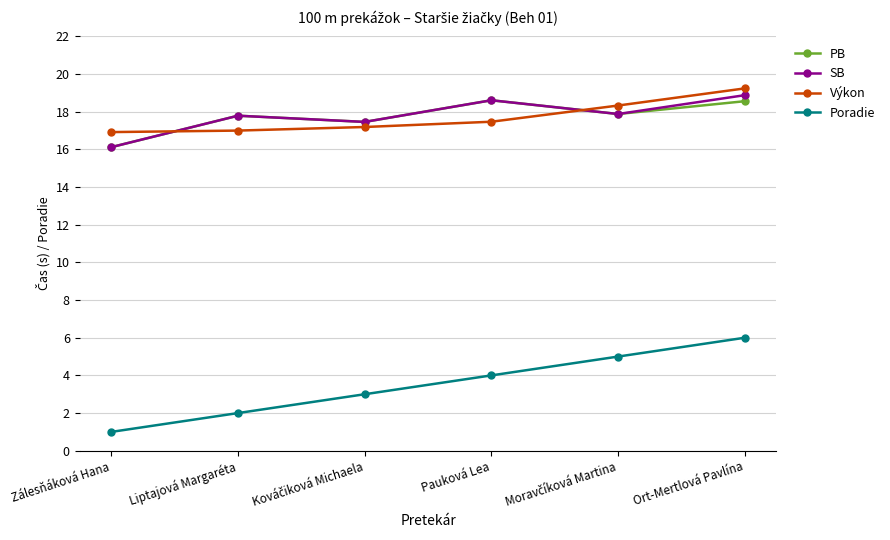

What is the difference between the maximum and minimum values in the PB series?

2.5